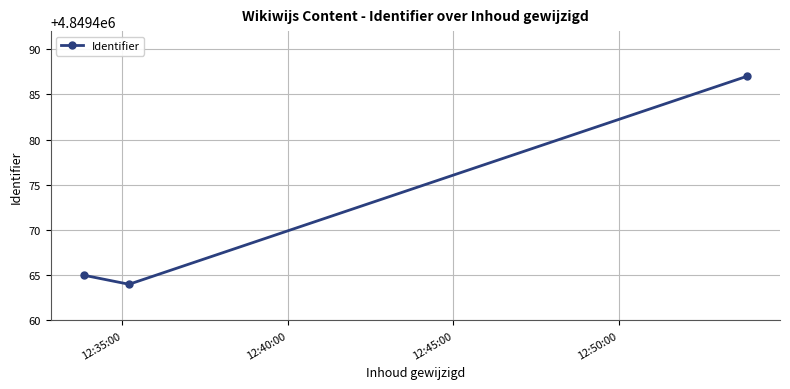

How many data points are less than 4849465?

1